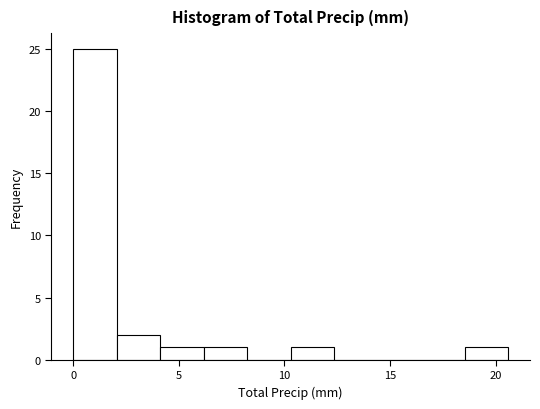

Reading left to right, list every bar in this chart as the range it spans on the x-axis followed by its height. Neither the bar edges nor the heights are printed on the chart, so give them approximately, as read against the axes.

0.0 to 2.0: 25
2.0 to 4.0: 2
4.0 to 6.0: 1
6.0 to 8.0: 1
8.0 to 10.5: 0
10.5 to 12.5: 1
12.5 to 14.5: 0
14.5 to 16.5: 0
16.5 to 18.5: 0
18.5 to 20.5: 1